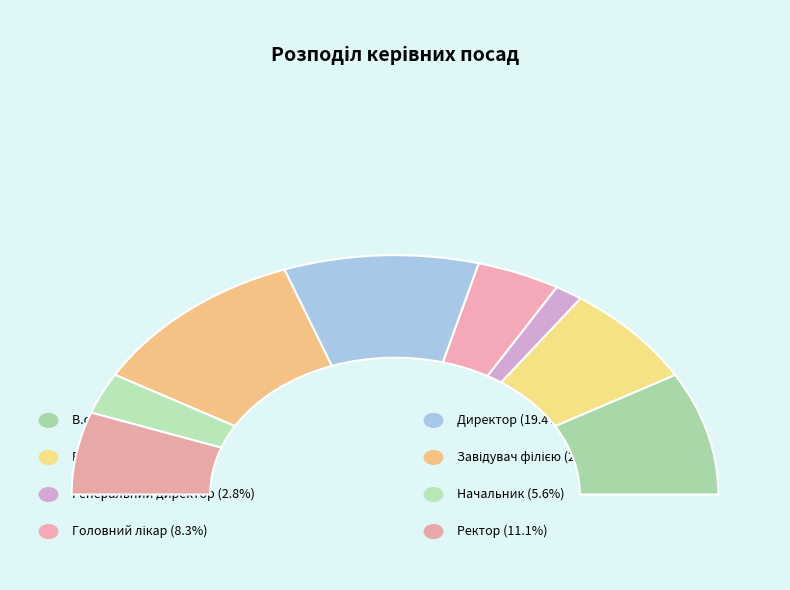

What percentage is the Завідувач філією slice, to the nearest percent?

22%